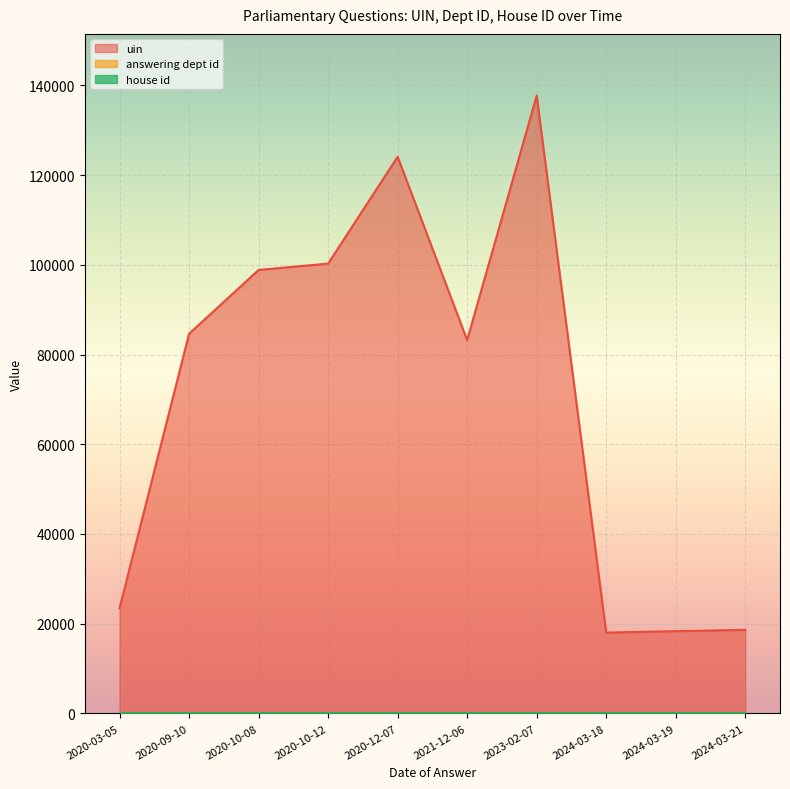

Read the house id value at 2020-03-05.

1